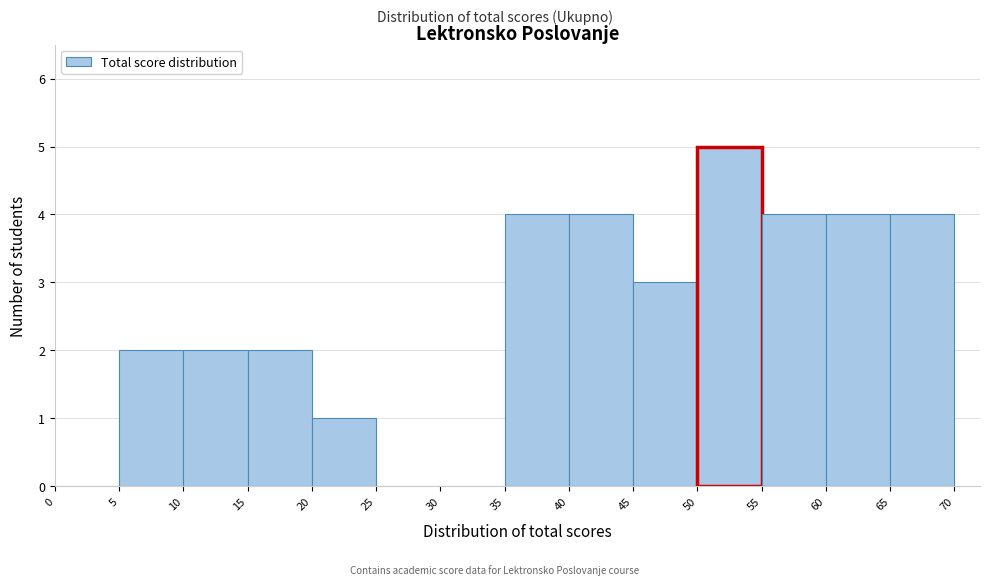

How tall is the bar that spans 50 to 55 on the x-axis? The values are not printed on the chart, so give them approximately, as read against the axis.

5